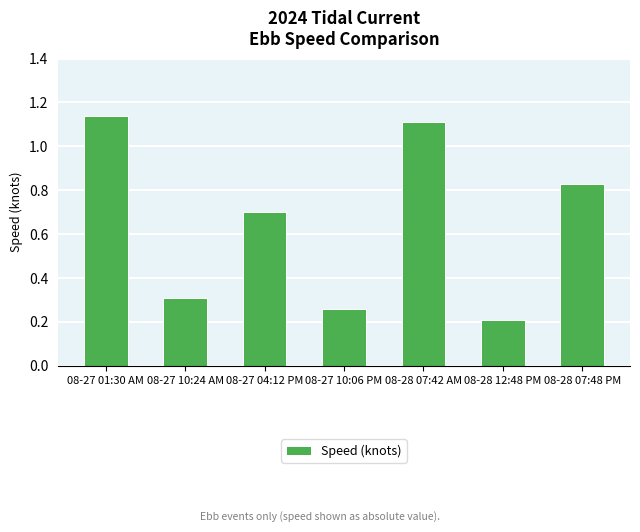

Is it true that the value at 08-27 01:30 AM is 1.1?

True